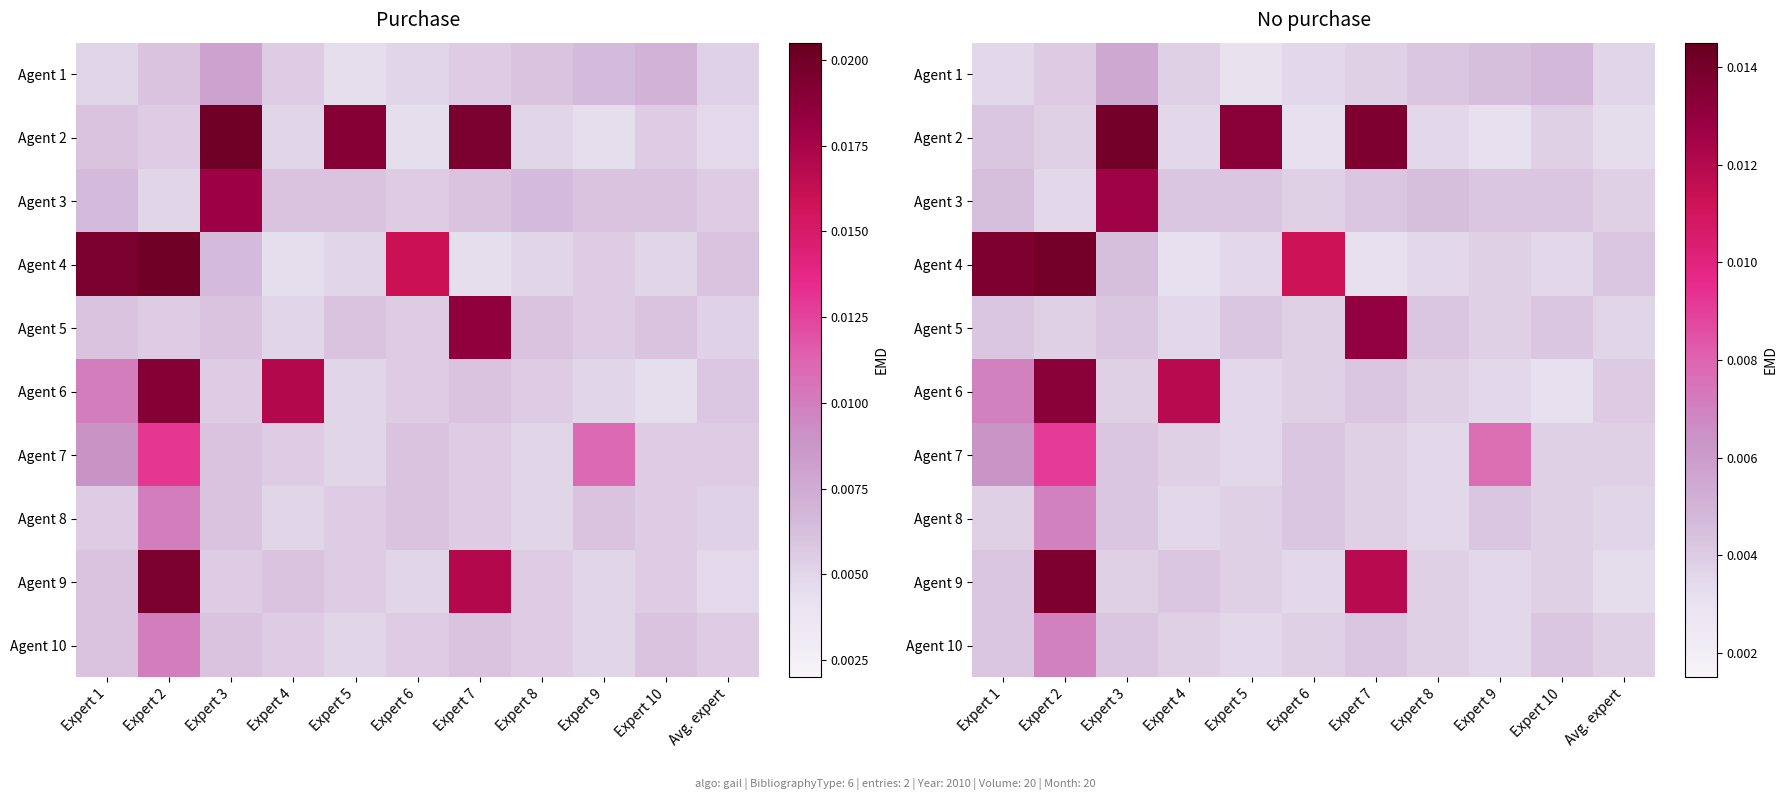

Which label corresponds to the largest value in the chart?

Expert 3